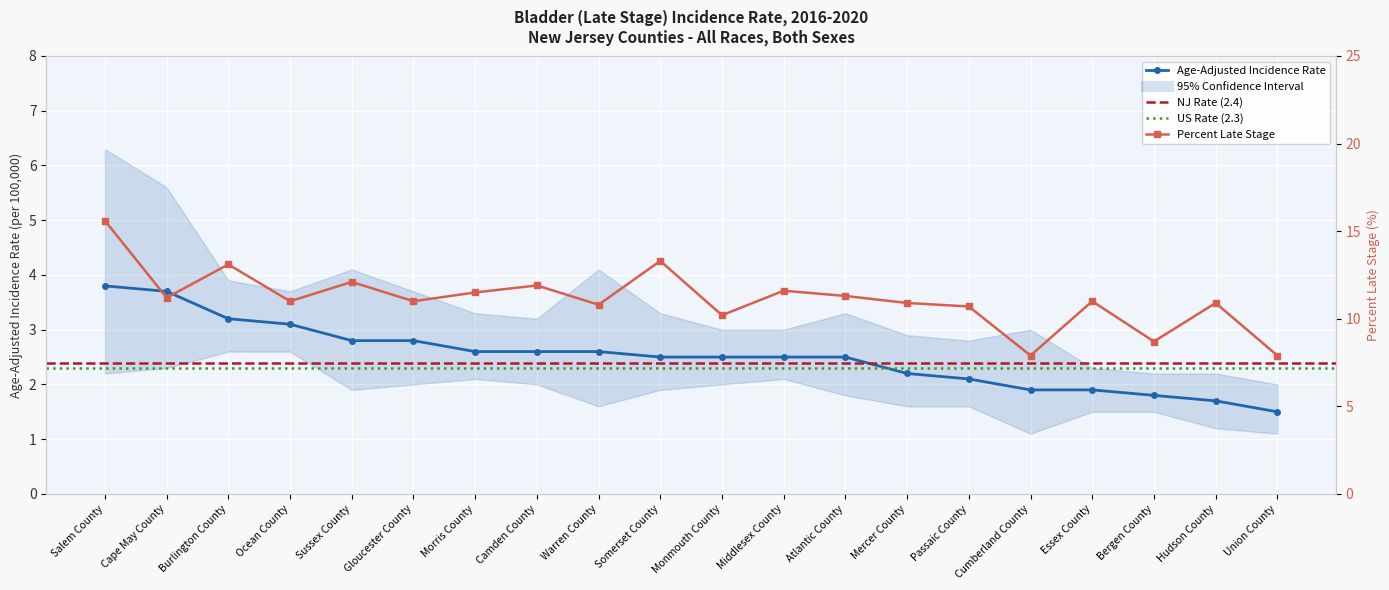

Between Salem County and Mercer County, which is larger?

Salem County